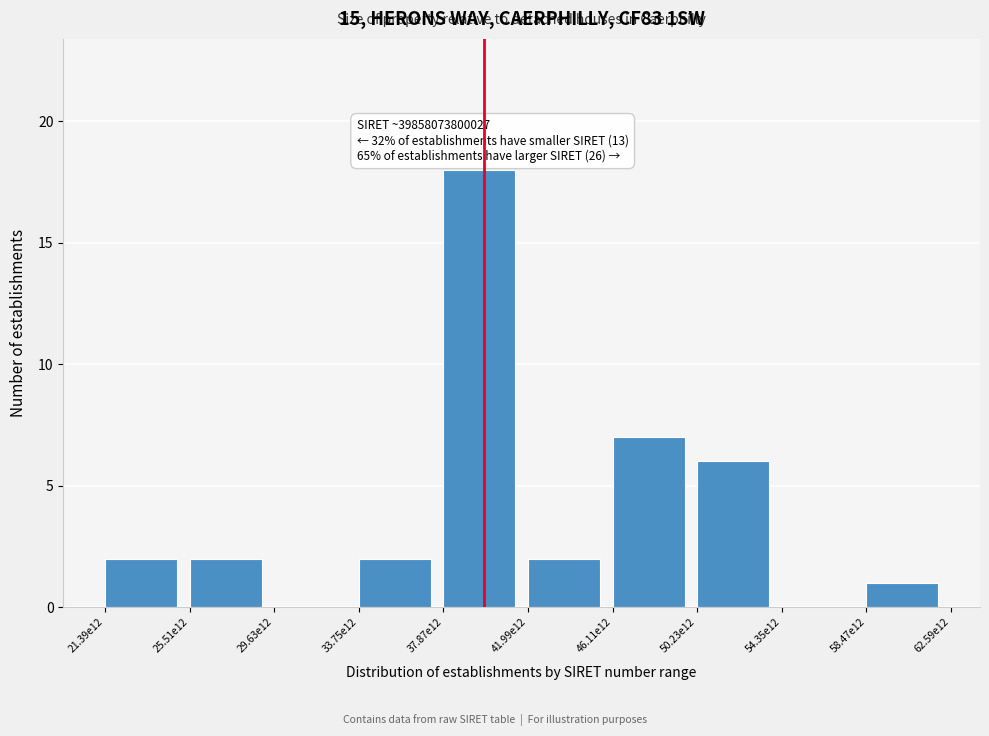

Reading left to right, list all the values displayed in this chart.

21.39e12=2	25.51e12=2	29.63e12=0	33.75e12=2	37.87e12=18	41.99e12=2	46.11e12=7	50.23e12=6	54.35e12=0	58.47e12=1